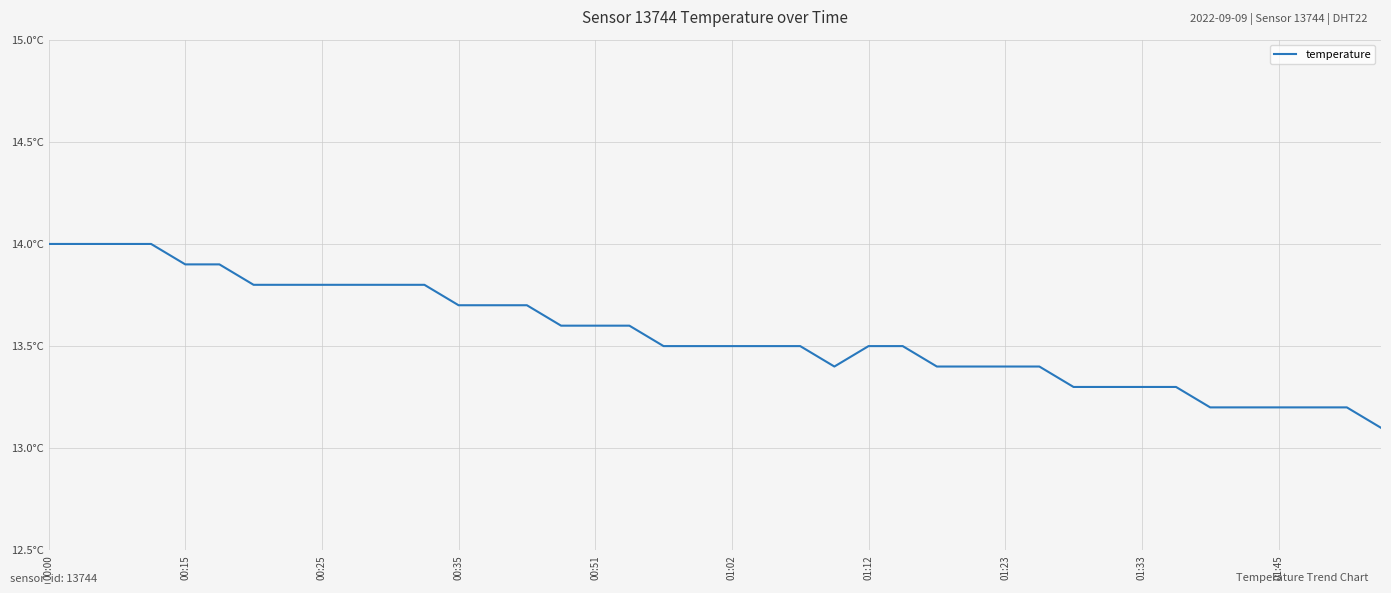

What is the difference between the second highest and second lowest values?

0.8